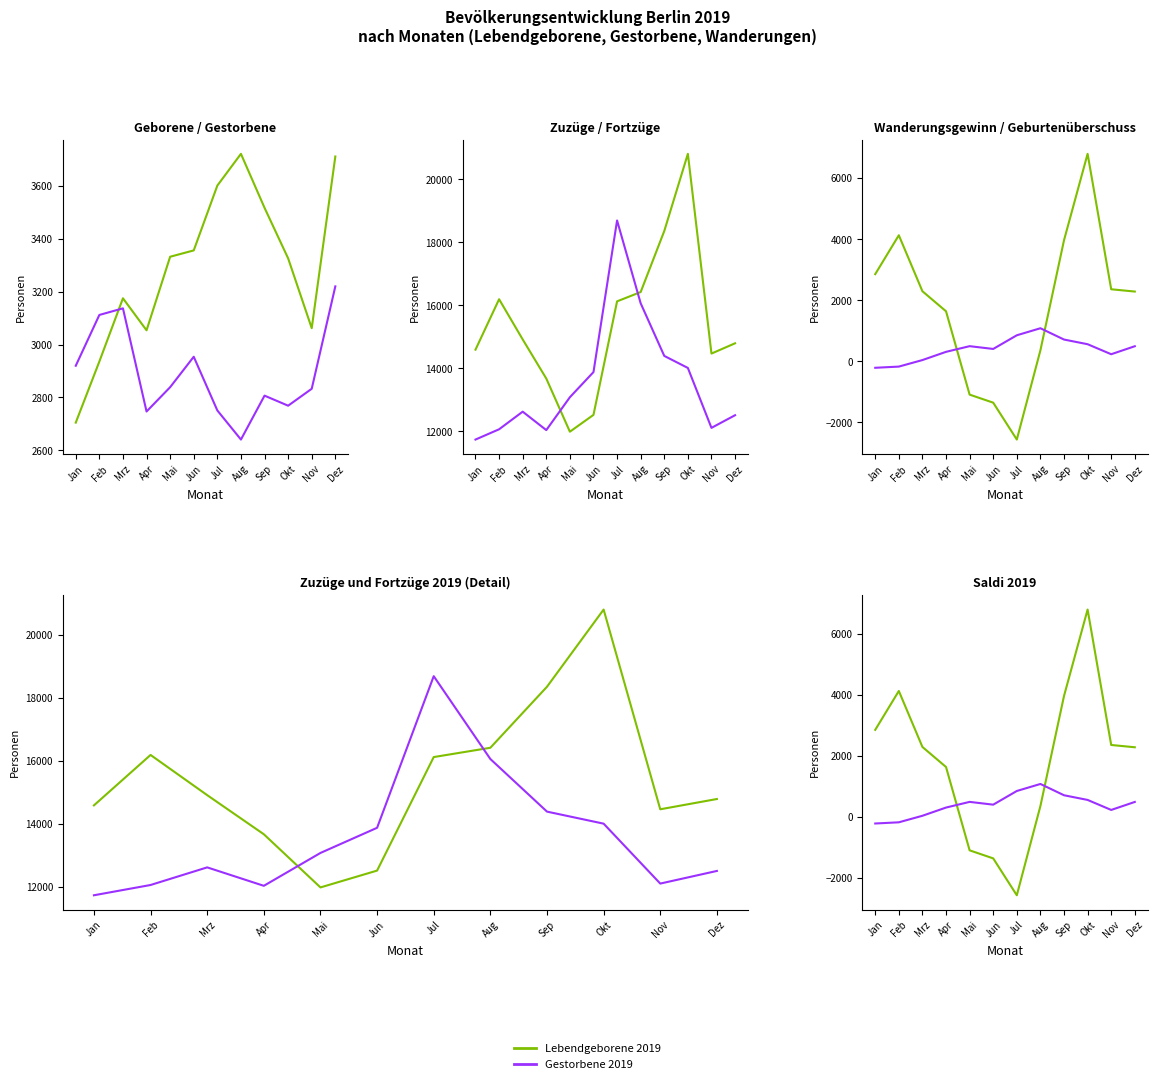

The value of Zuzuege 2019 at Aug is 16416. True or false?

True